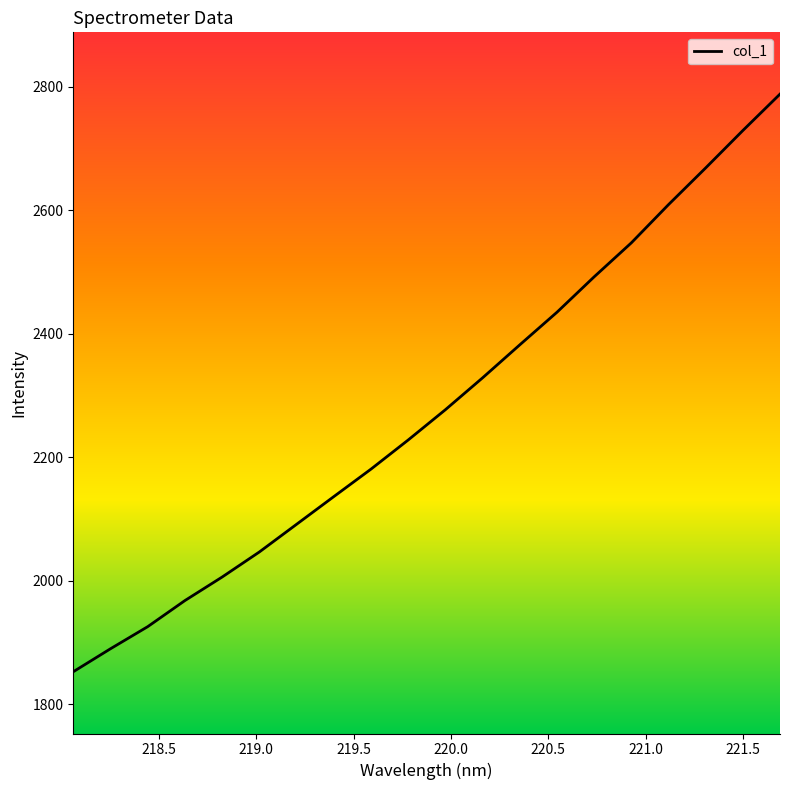

What is the smallest value displayed?

1852.7